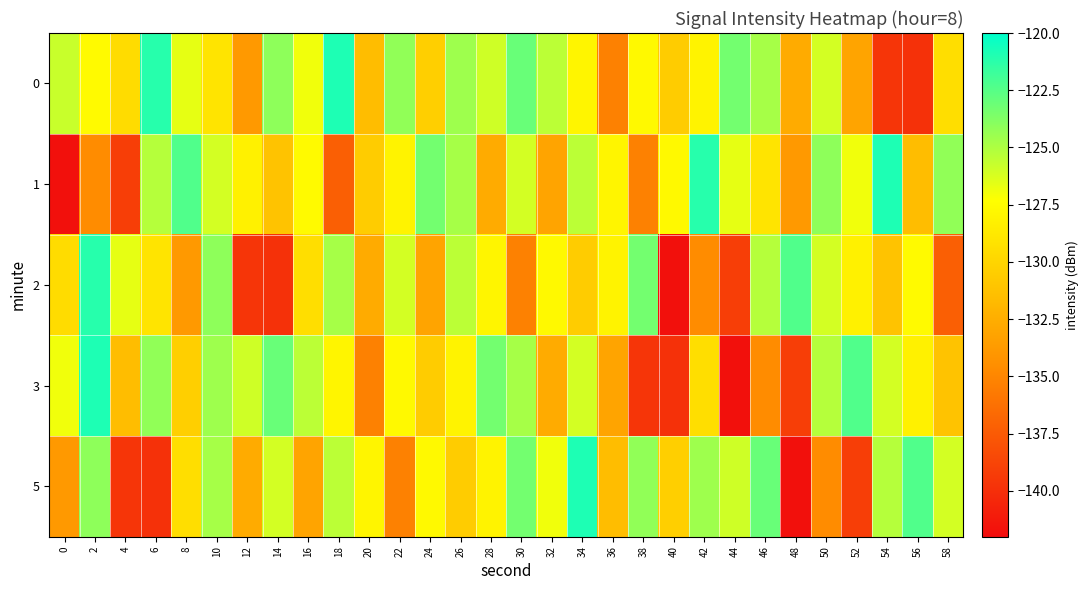

What is the difference between the highest and lowest values at 4?

13.0